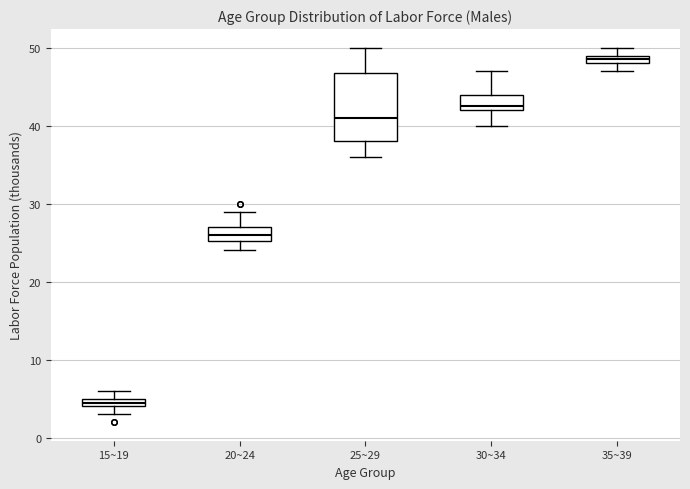

Comparing the boxes themselves (not the whiskers), which one is the tallest?

25~29